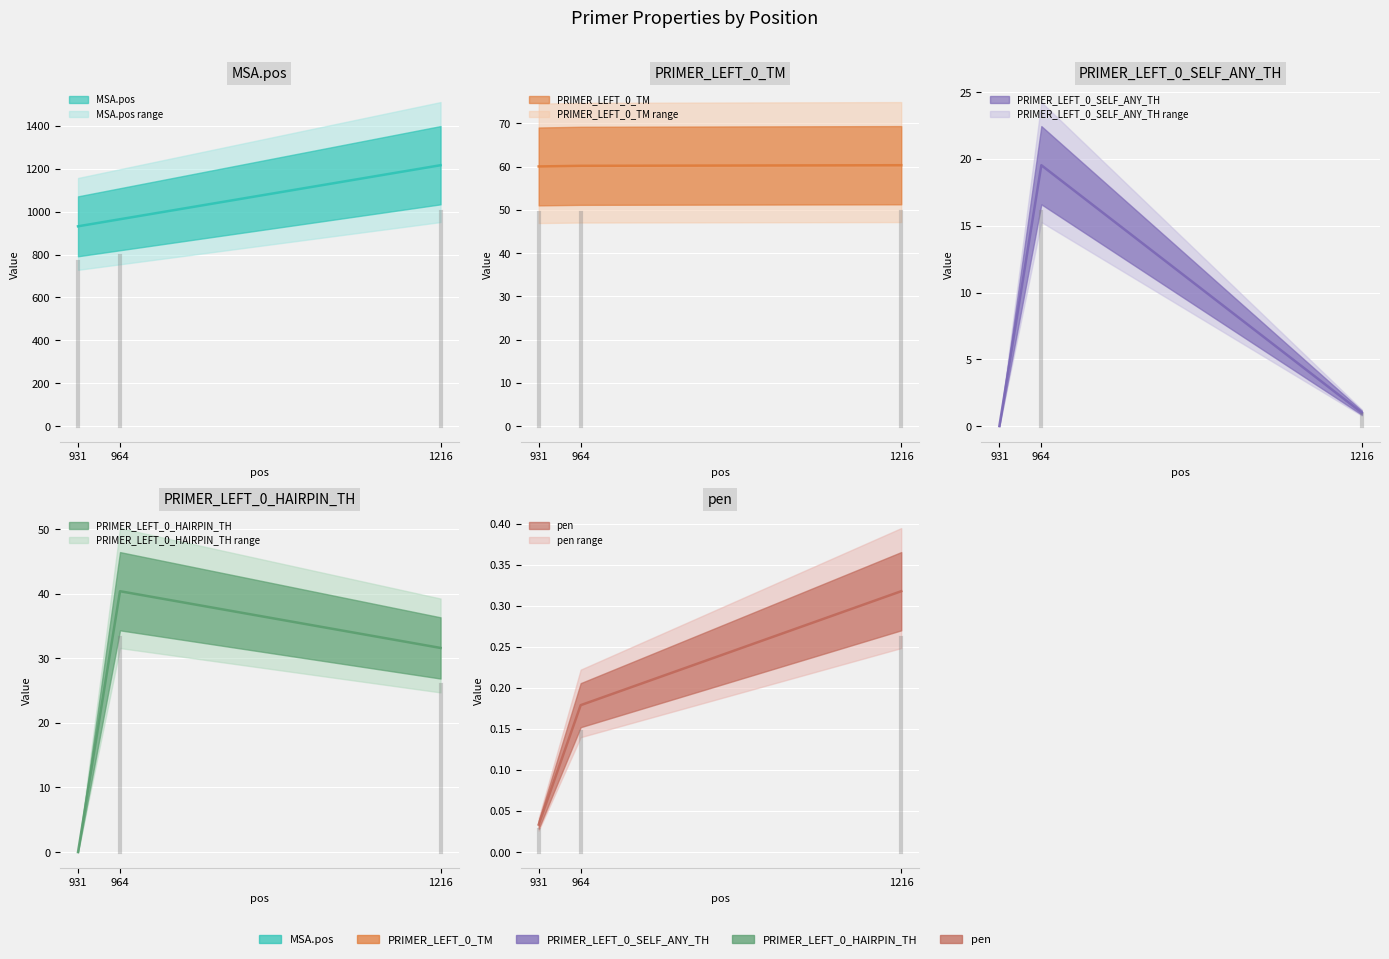

Between 931 and 1216, which series saw the biggest shift?

MSA.pos (center)